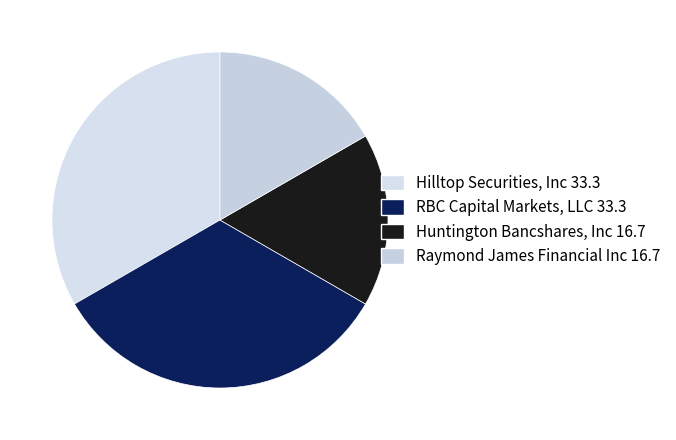

How many slices are in this pie chart?

4